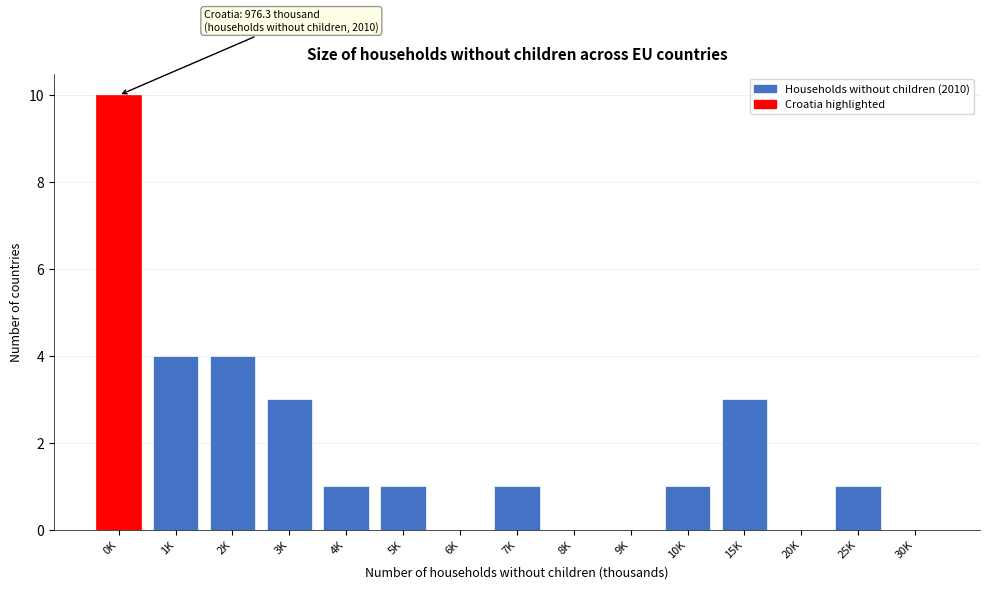

Reading right to left, transcribe all the data shown in this chart.

30K=0	25K=1	20K=0	15K=3	10K=1	9K=0	8K=0	7K=1	6K=0	5K=1	4K=1	3K=3	2K=4	1K=4	0K=10